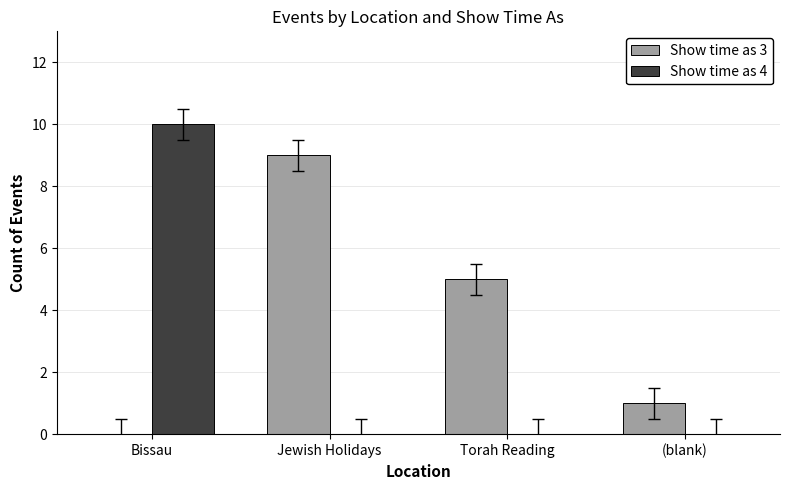

Where does the Show time as 3 series first go above 5?

Jewish Holidays